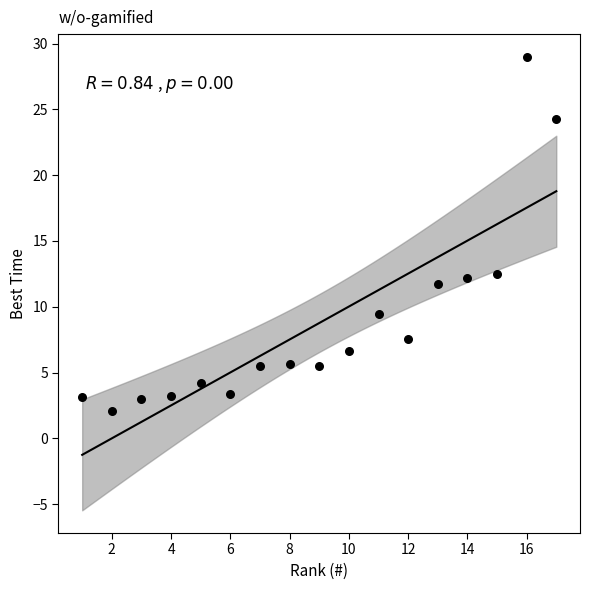

What is the range of X values (max minus min)?

16.0